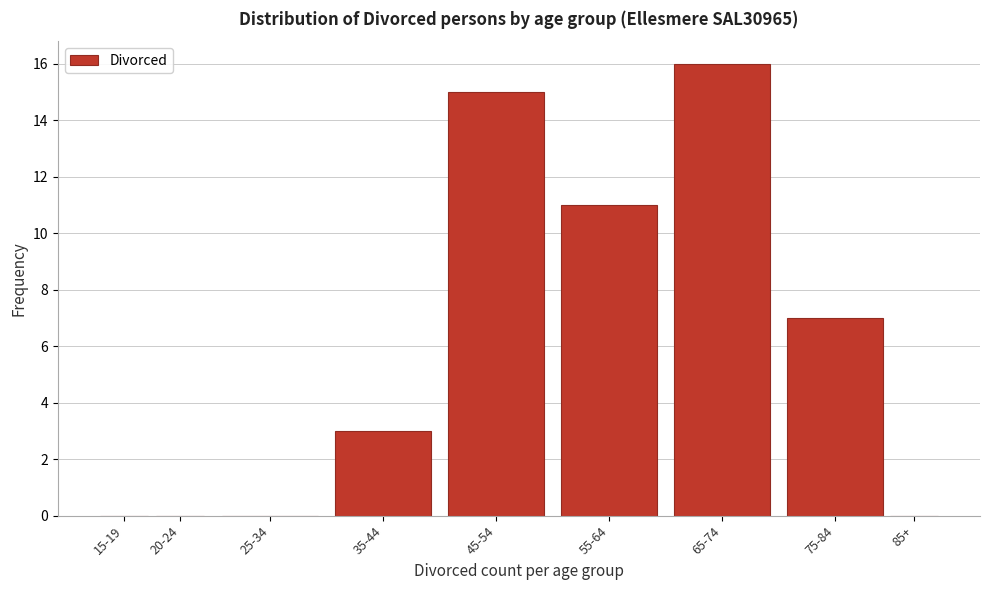

Reading right to left, transcribe all the data shown in this chart.

85+=0	75-84=7	65-74=16	55-64=11	45-54=15	35-44=3	25-34=0	20-24=0	15-19=0